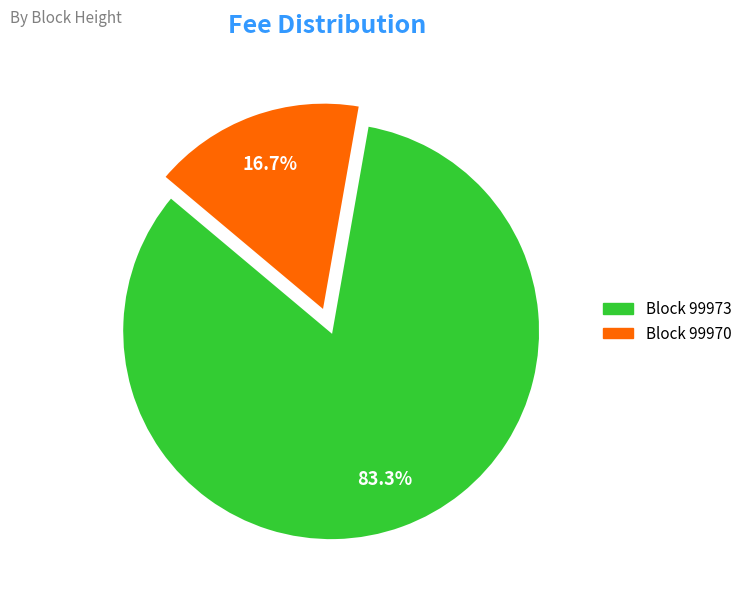

Is there any slice that represents more than half of the pie?

Yes